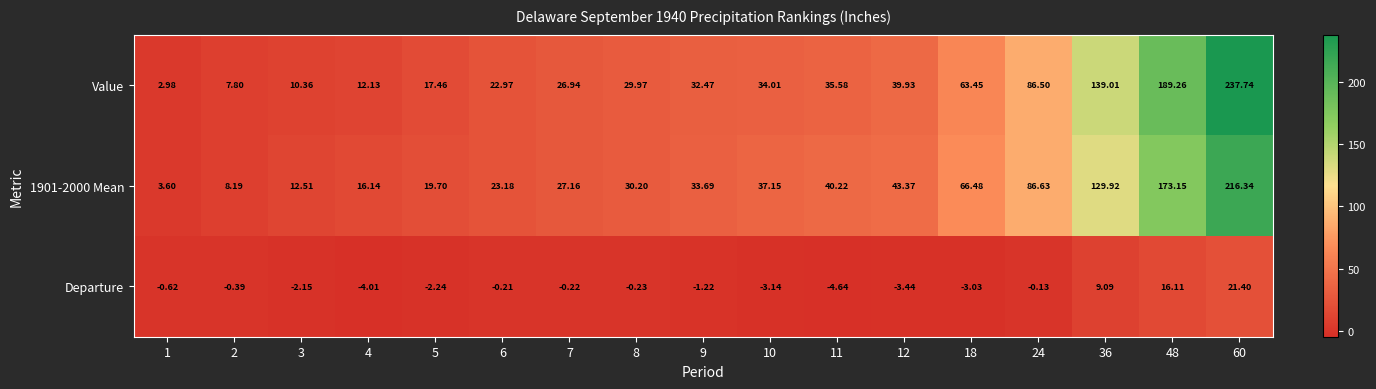

Which series has the widest spread of values?

Value